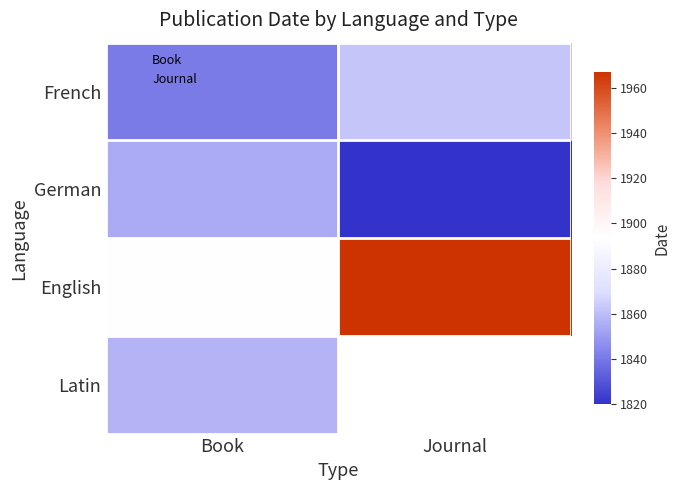

What is the difference between the highest and lowest values at Journal?

147.0